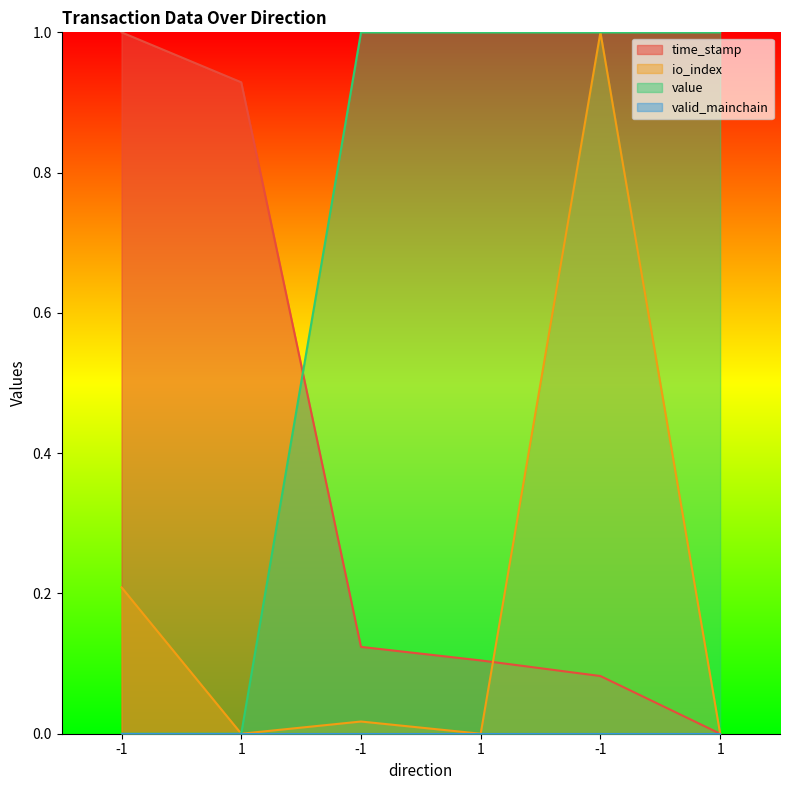

Is the value of value at 1 greater than the value of time_stamp at -1?

No